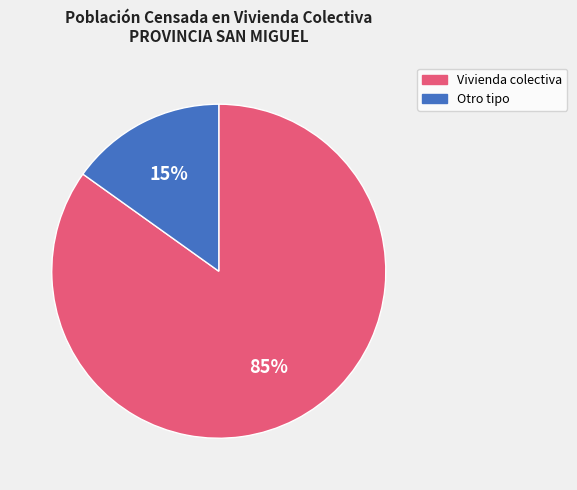

Does any single category account for the majority?

Yes